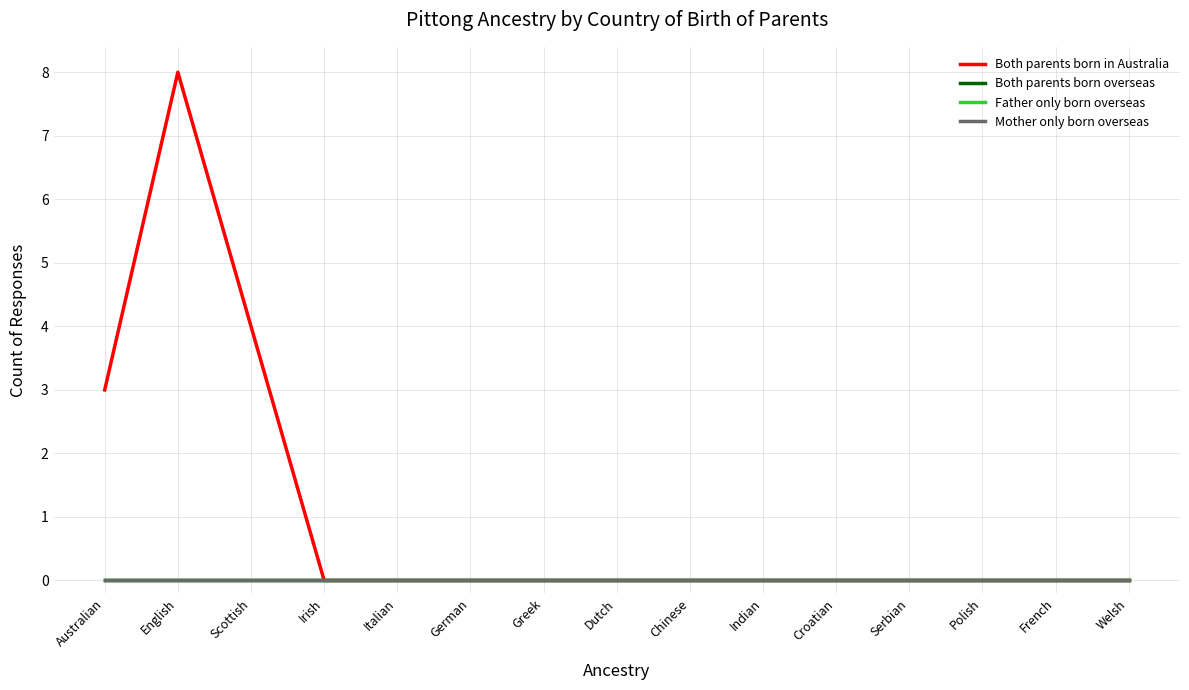

Reading left to right, what are all the values shown in this chart?

Both parents born in Australia: 3	8	4	0	0	0	0	0	0	0	0	0	0	0	0
Both parents born overseas: 0	0	0	0	0	0	0	0	0	0	0	0	0	0	0
Father only born overseas: 0	0	0	0	0	0	0	0	0	0	0	0	0	0	0
Mother only born overseas: 0	0	0	0	0	0	0	0	0	0	0	0	0	0	0